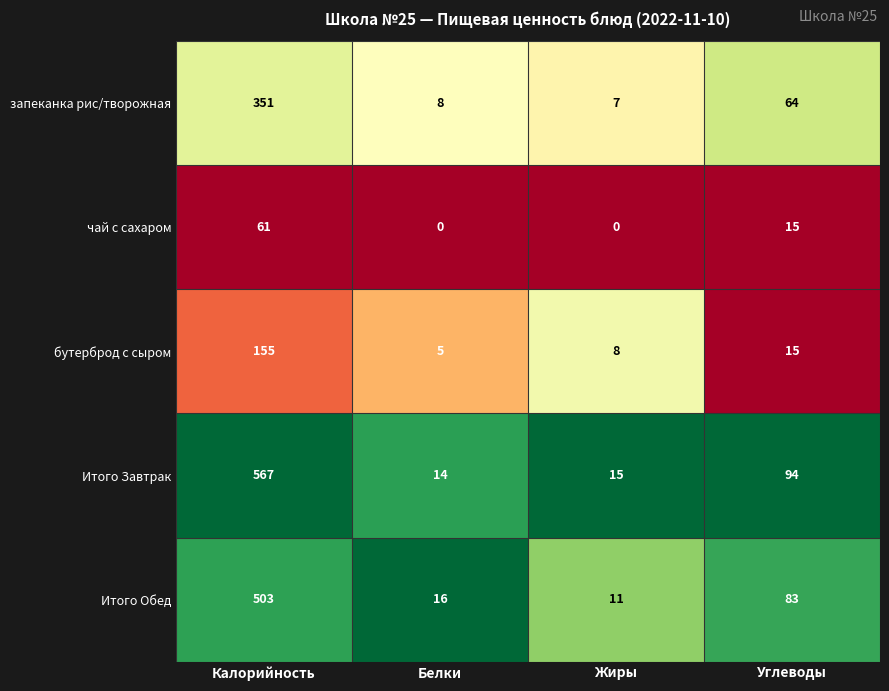

Between Калорийность and Углеводы, which series saw the biggest shift?

Итого Завтрак